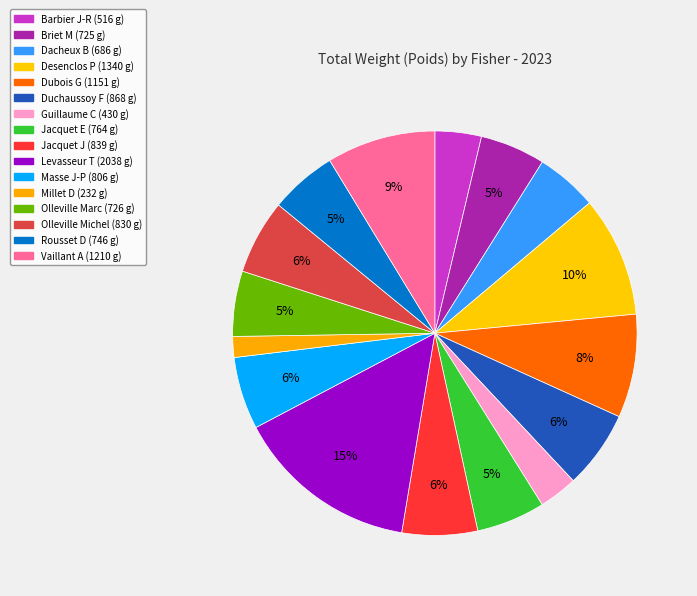

What is the ratio of the value at Olleville Marc to the value at Masse J-P?

0.9